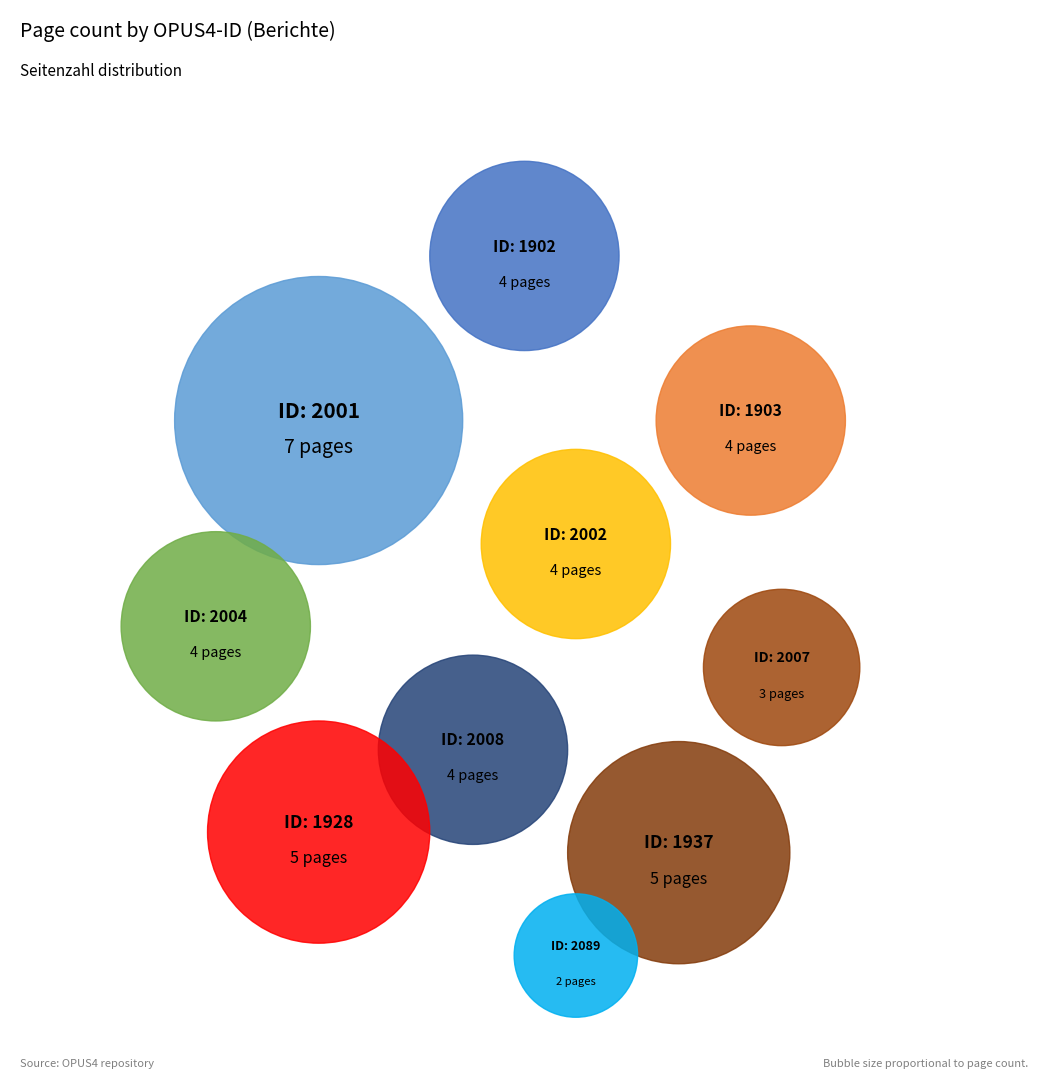

What is the ratio of the value at 1903 to the value at 1928?

0.8